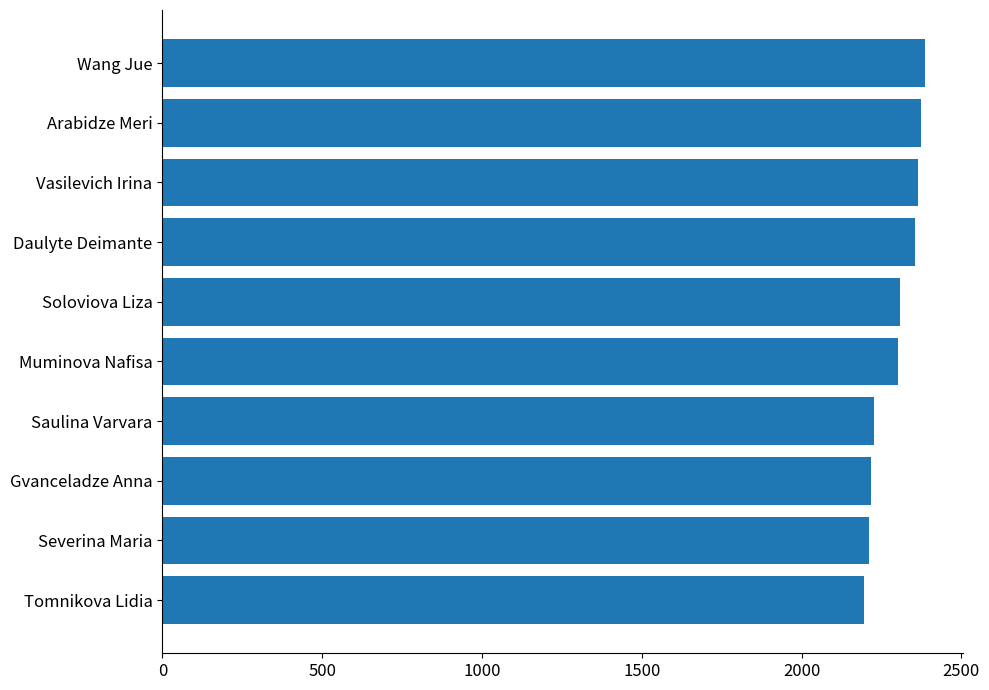

The value at Severina Maria is 2210. True or false?

True